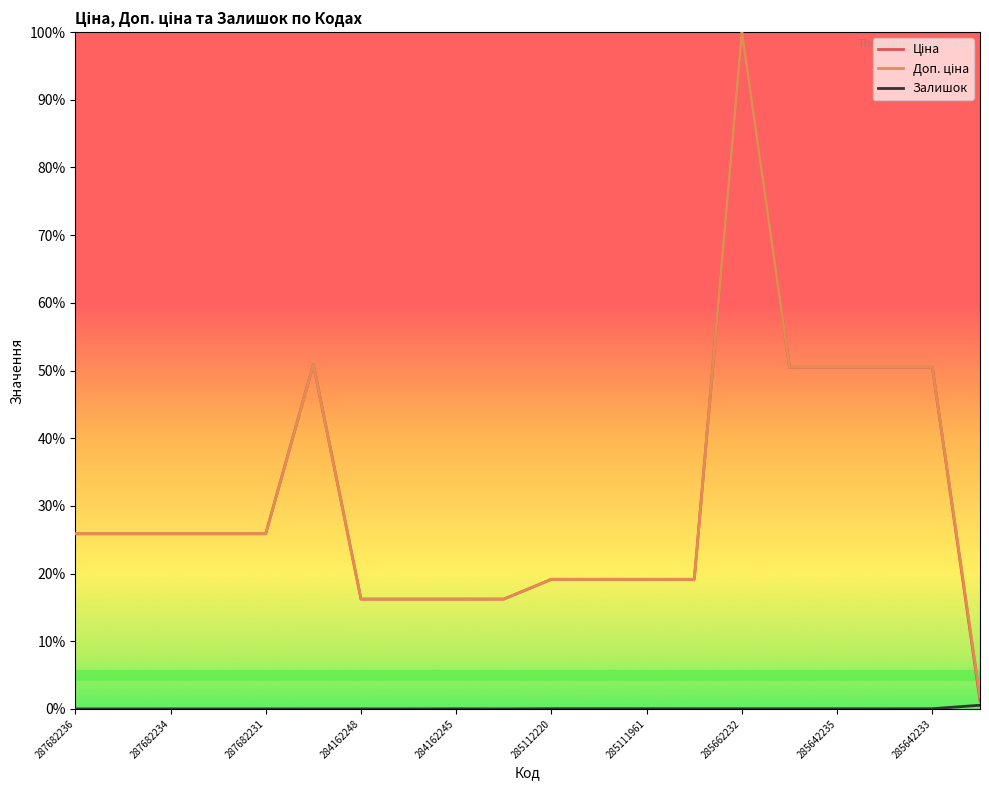

Which category has the lowest value in the Залишок series?

287682236